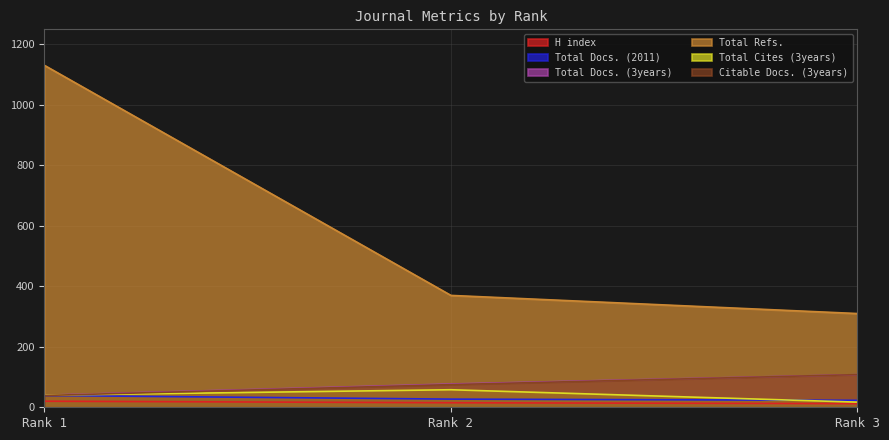

How many data points does each series have?

3